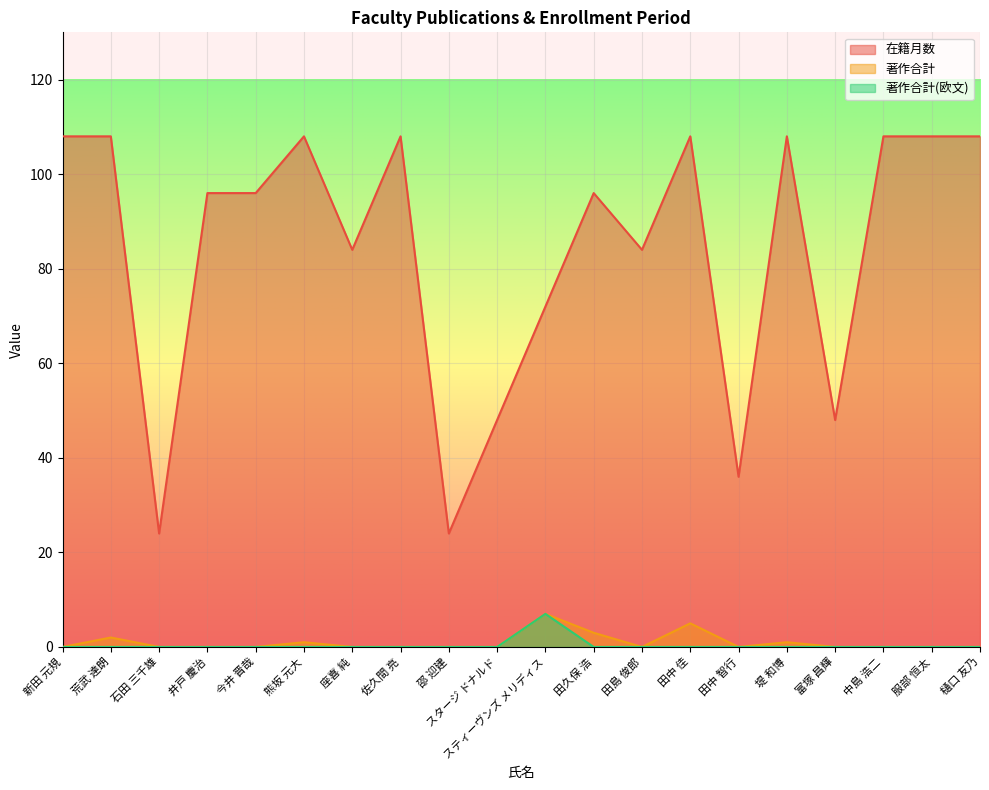

Reading left to right, transcribe all the data shown in this chart.

在籍月数: 新田 元規=108	荒武 達朗=108	石田 三千雄=24	井戸 慶治=96	今井 晋哉=96	熊坂 元大=108	座喜 純=84	佐久間 亮=108	邵 迎建=24	スタージ ドナルド=48	スティーヴンズ メリディス=72	田久保 浩=96	田島 俊郎=84	田中 佳=108	田中 智行=36	堤 和博=108	富塚 昌輝=48	中島 浩二=108	服部 恒太=108	樋口 友乃=108
著作合計: 新田 元規=0	荒武 達朗=2	石田 三千雄=0	井戸 慶治=0	今井 晋哉=0	熊坂 元大=1	座喜 純=0	佐久間 亮=0	邵 迎建=0	スタージ ドナルド=0	スティーヴンズ メリディス=7	田久保 浩=3	田島 俊郎=0	田中 佳=5	田中 智行=0	堤 和博=1	富塚 昌輝=0	中島 浩二=0	服部 恒太=0	樋口 友乃=0
著作合計(欧文): 新田 元規=0	荒武 達朗=0	石田 三千雄=0	井戸 慶治=0	今井 晋哉=0	熊坂 元大=0	座喜 純=0	佐久間 亮=0	邵 迎建=0	スタージ ドナルド=0	スティーヴンズ メリディス=7	田久保 浩=0	田島 俊郎=0	田中 佳=0	田中 智行=0	堤 和博=0	富塚 昌輝=0	中島 浩二=0	服部 恒太=0	樋口 友乃=0